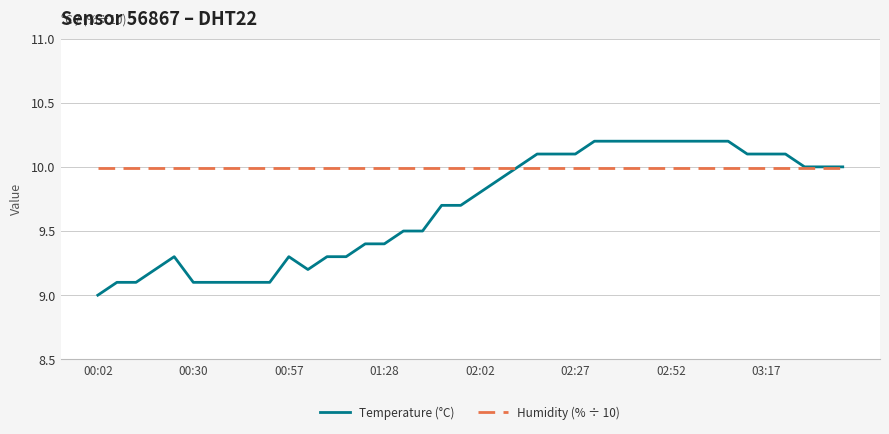

List the series in order of their overall mean, highest first.

Humidity (% ÷ 10), Temperature (°C)